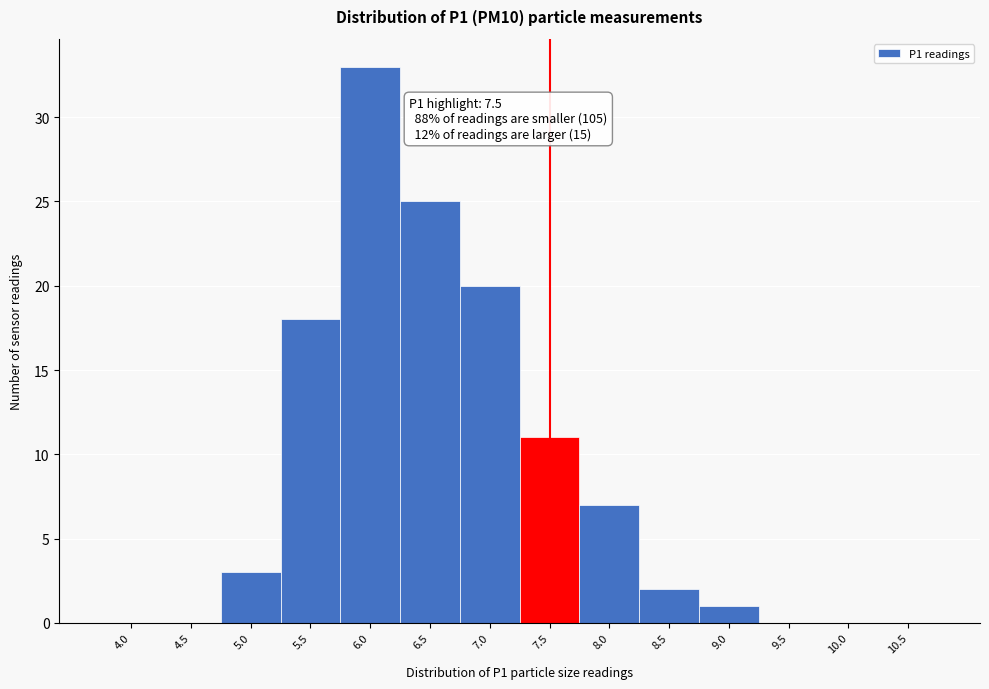

Reading left to right, extract all data points from this chart.

4.0=0	4.5=0	5.0=3	5.5=18	6.0=33	6.5=25	7.0=20	7.5=11	8.0=7	8.5=2	9.0=1	9.5=0	10.0=0	10.5=0